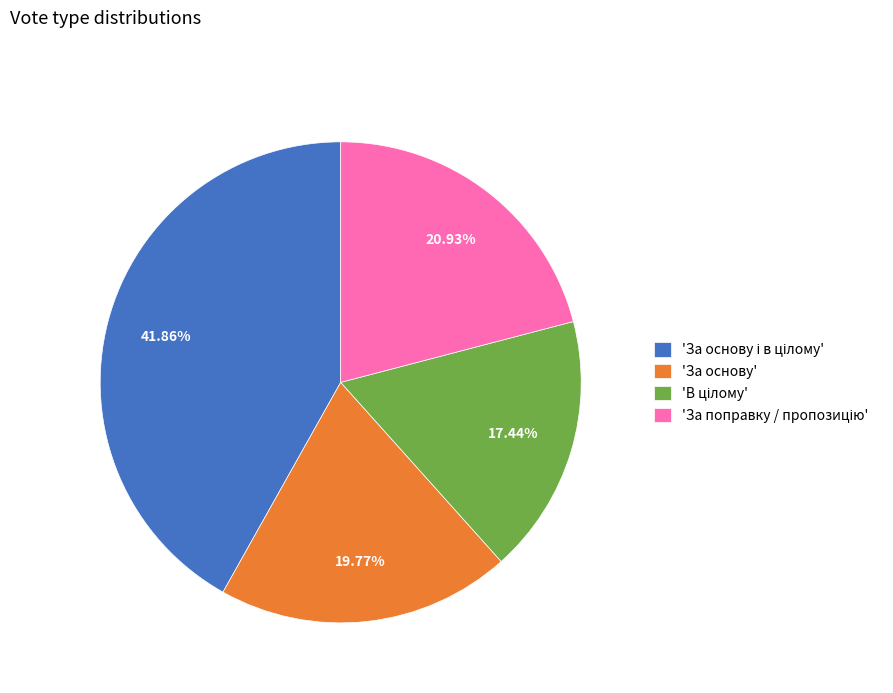

Count the number of slices in the pie.

4